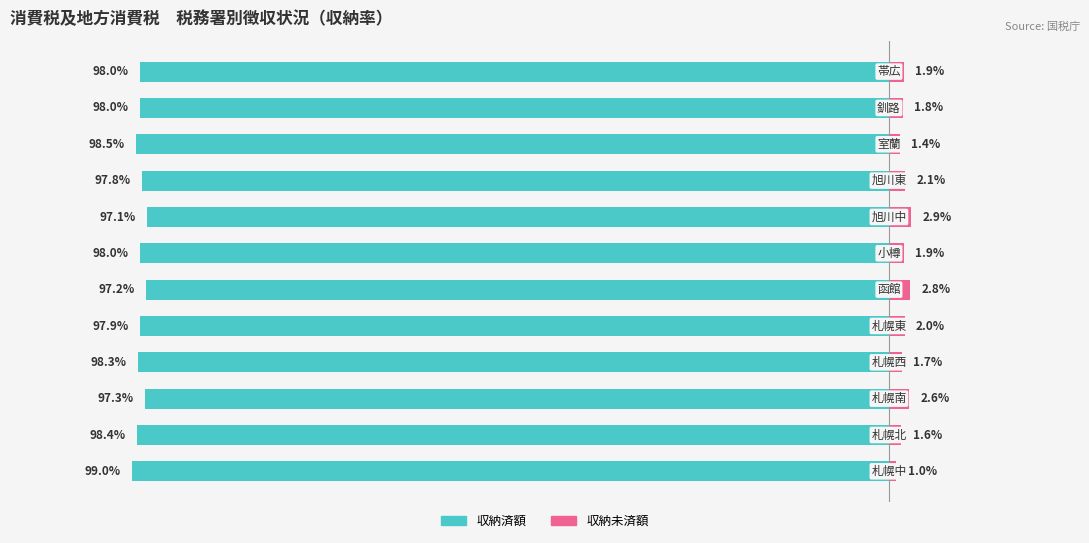

At how many categories does at least one series exceed -49?

12